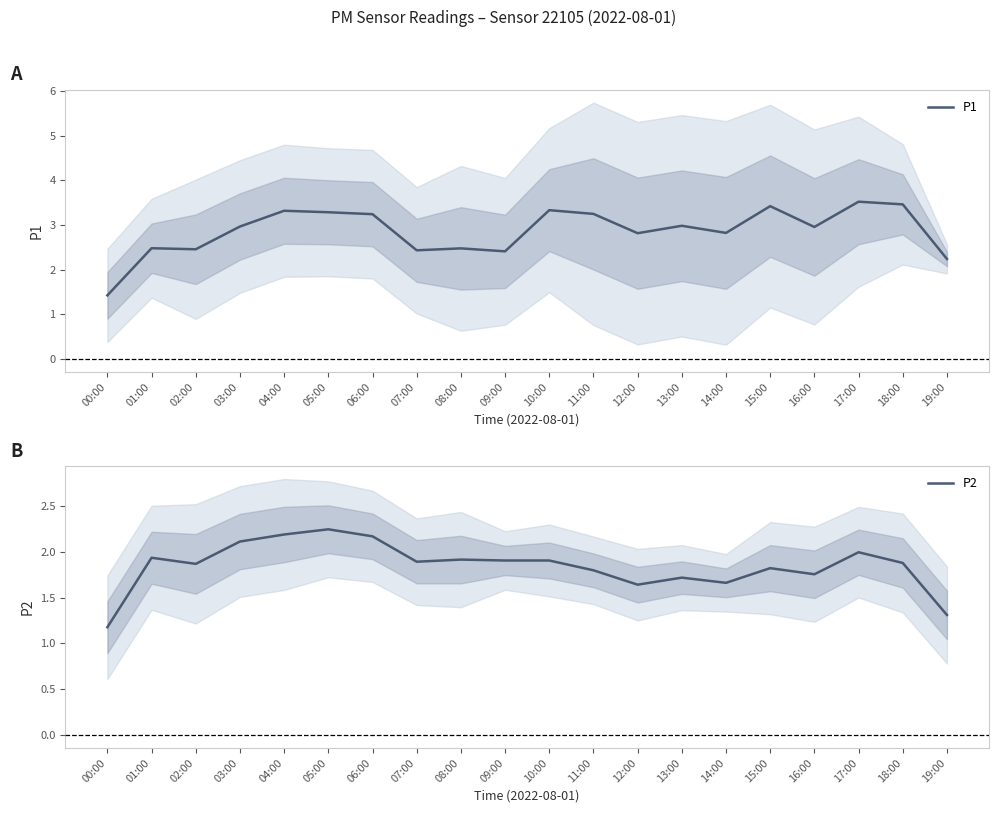

Reading left to right, what are all the values shown in this chart?

P1: 1.4	2.5	2.5	3.0	3.3	3.3	3.2	2.4	2.5	2.4	3.3	3.2	2.8	3.0	2.8	3.4	3.0	3.5	3.5	2.2
P2: 1.2	1.9	1.9	2.1	2.2	2.2	2.2	1.9	1.9	1.9	1.9	1.8	1.6	1.7	1.7	1.8	1.8	2.0	1.9	1.3